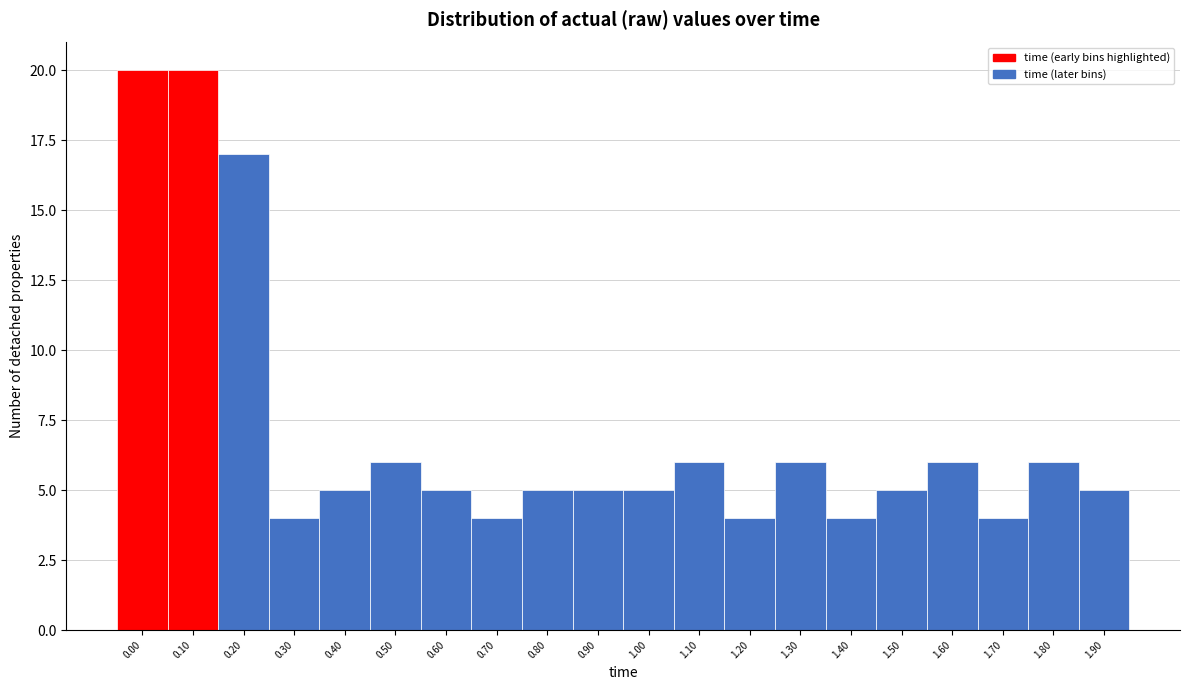

Reading left to right, transcribe all the data shown in this chart.

20	20	17	4	5	6	5	4	5	5	5	6	4	6	4	5	6	4	6	5